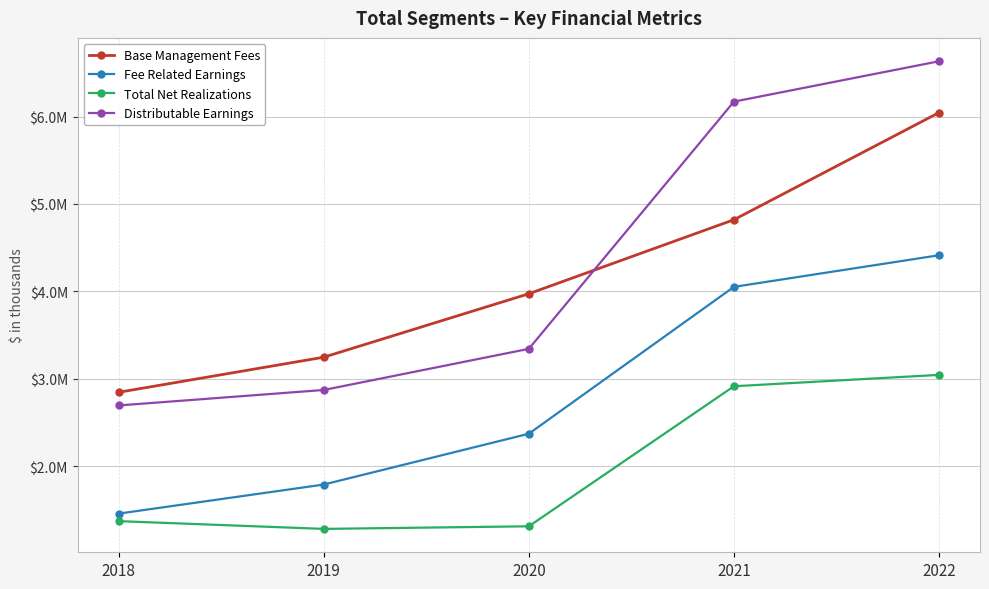

What is the value of the Total Net Realizations point at the 3rd from the left?

1310579